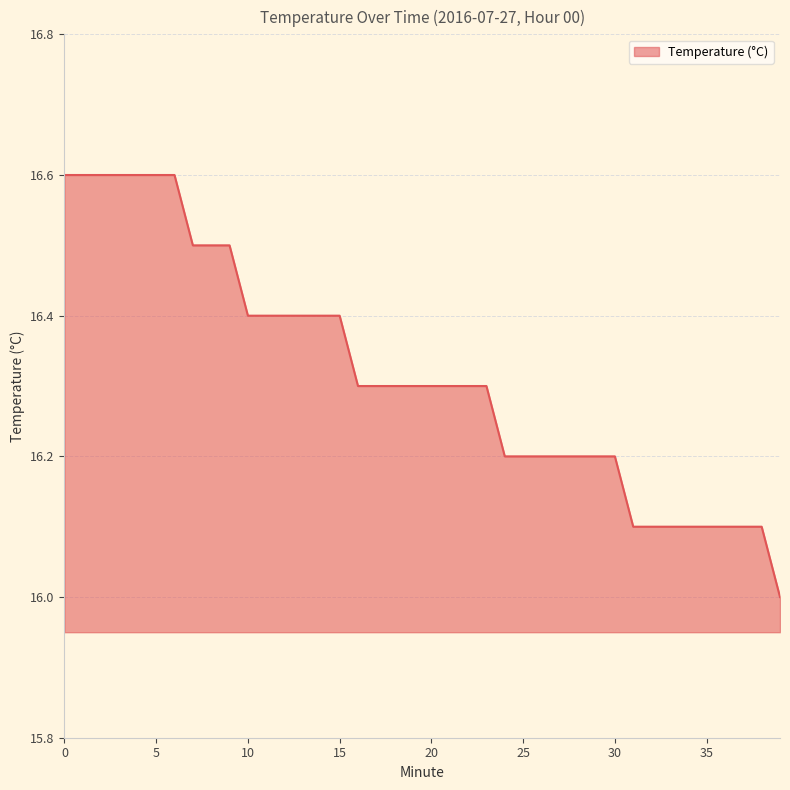

What is the maximum value shown in the chart?

16.6